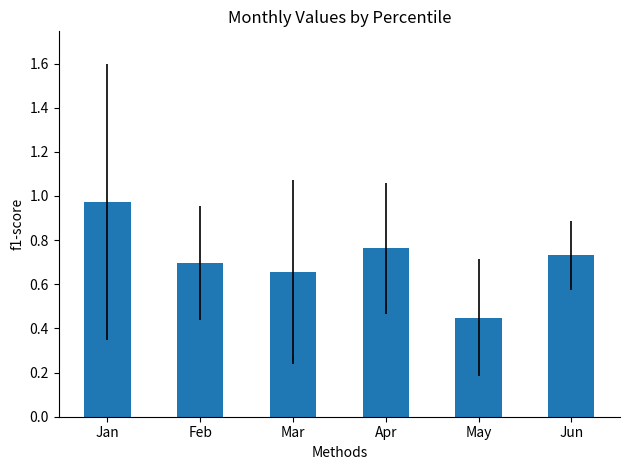

Are the bars grouped side by side (vs. stacked)?

No